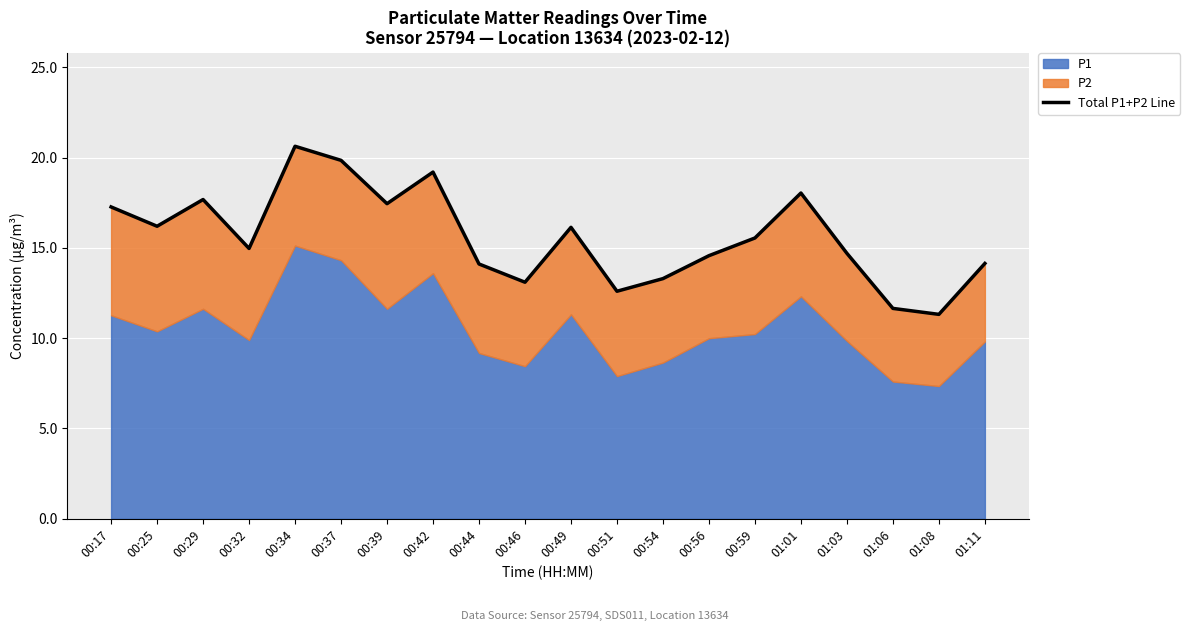

What position from the left is 00:39?

7